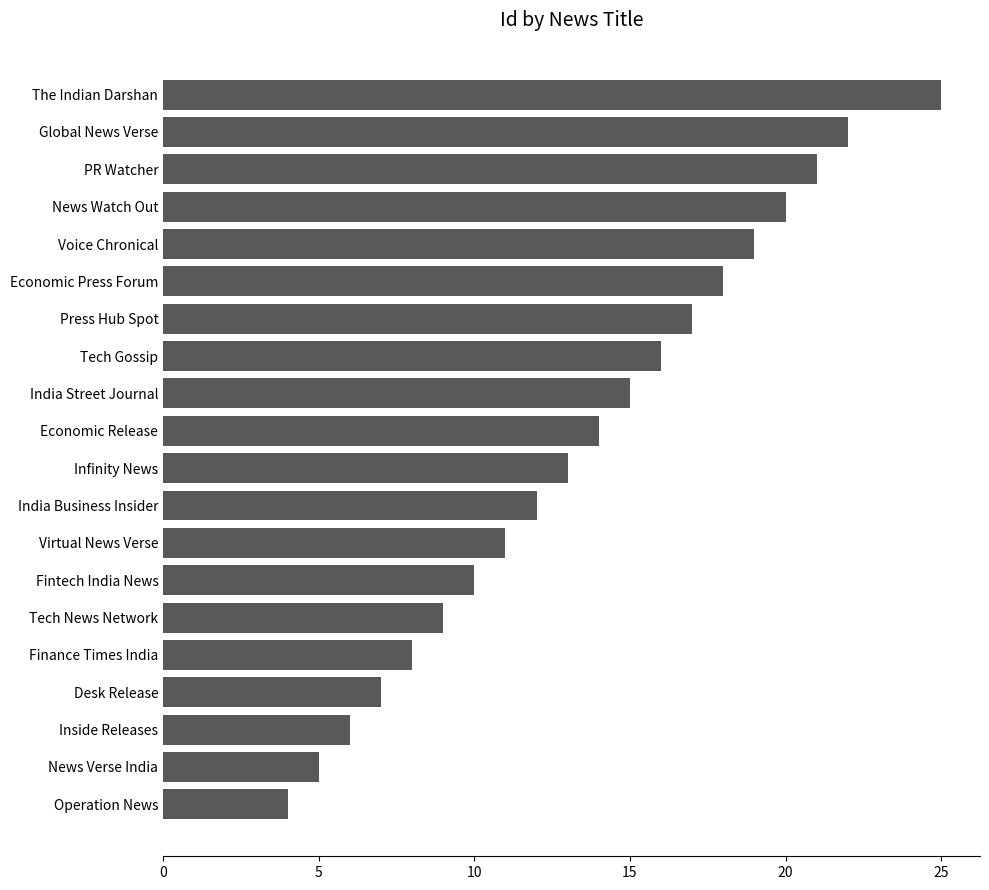

What is the maximum value shown in the chart?

25